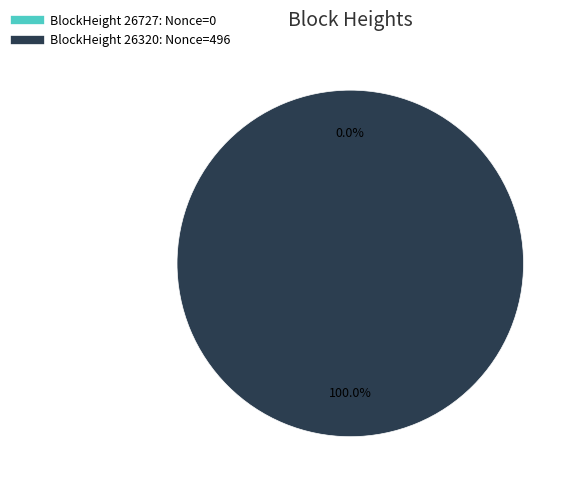

Which slice is the largest?

26320